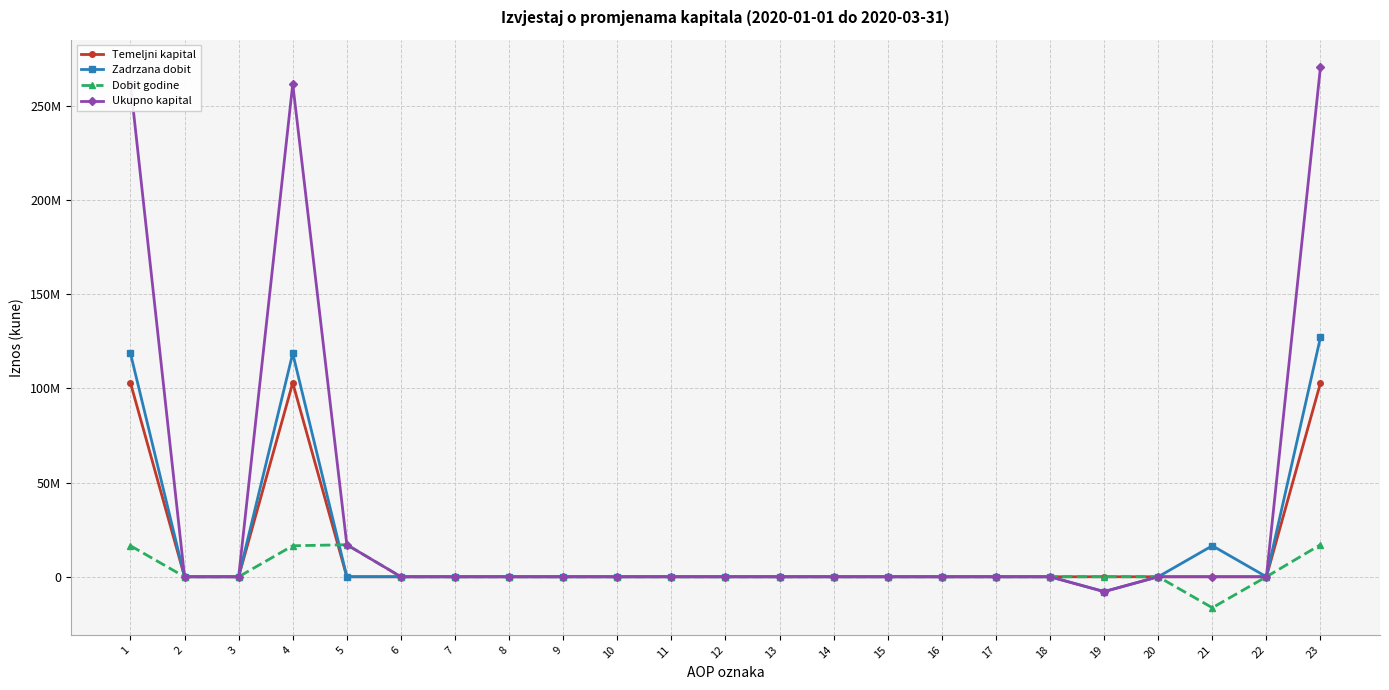

Is this an area chart (filled region under the line)?

No